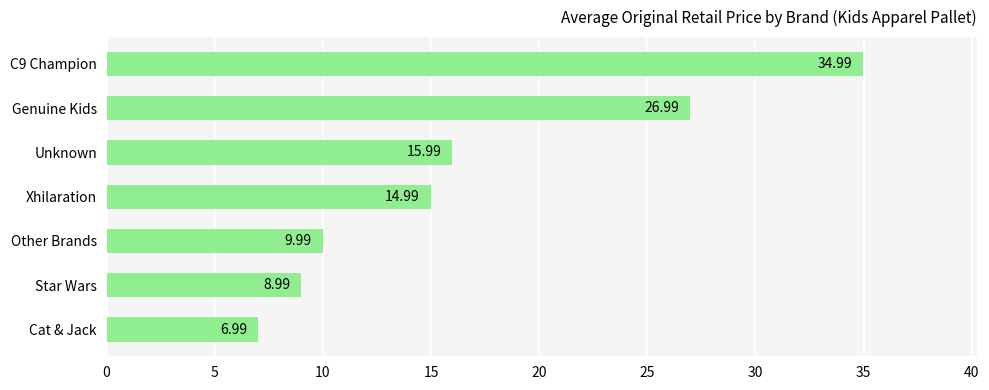

List the labels in order of value, smallest first.

Cat & Jack, Star Wars, Other Brands, Xhilaration, Unknown, Genuine Kids, C9 Champion